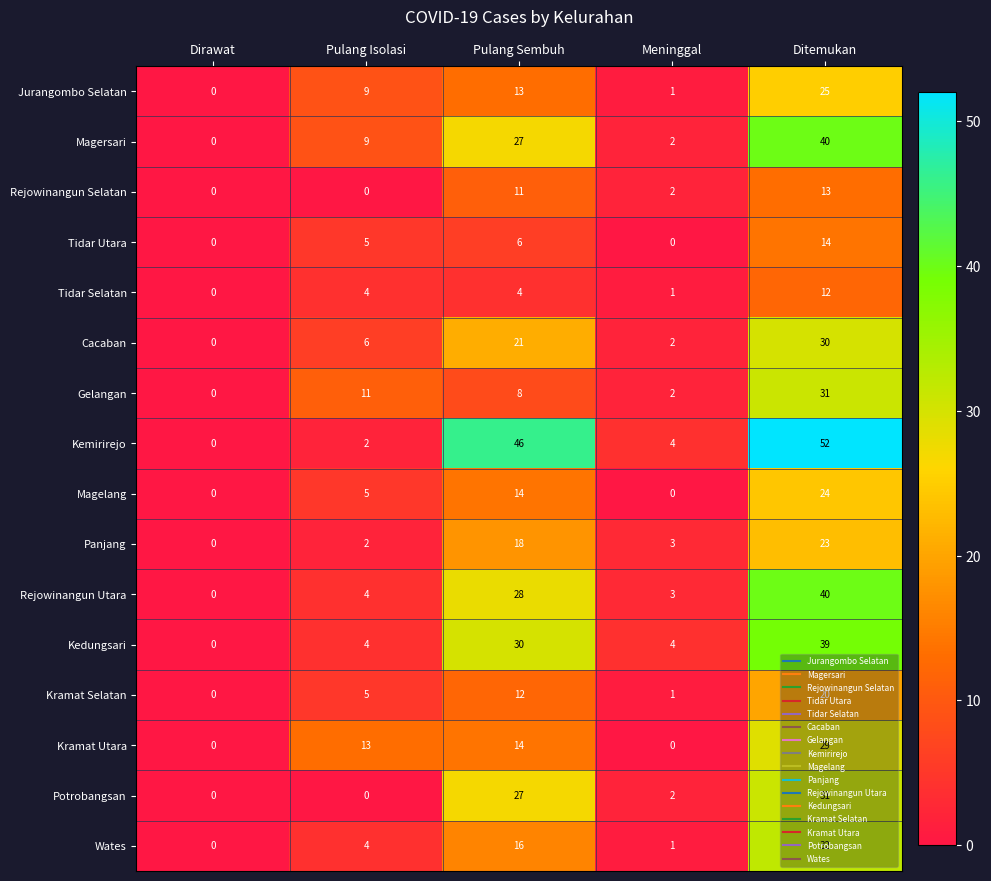

At how many categories does at least one series exceed 29?

2